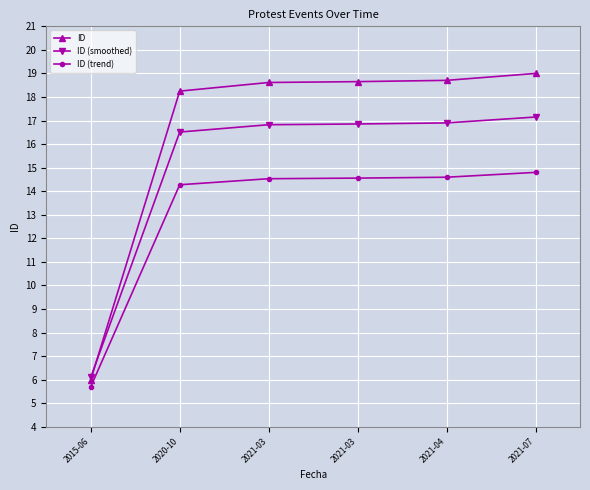

How many data points in ID (smoothed) are above 16?

5